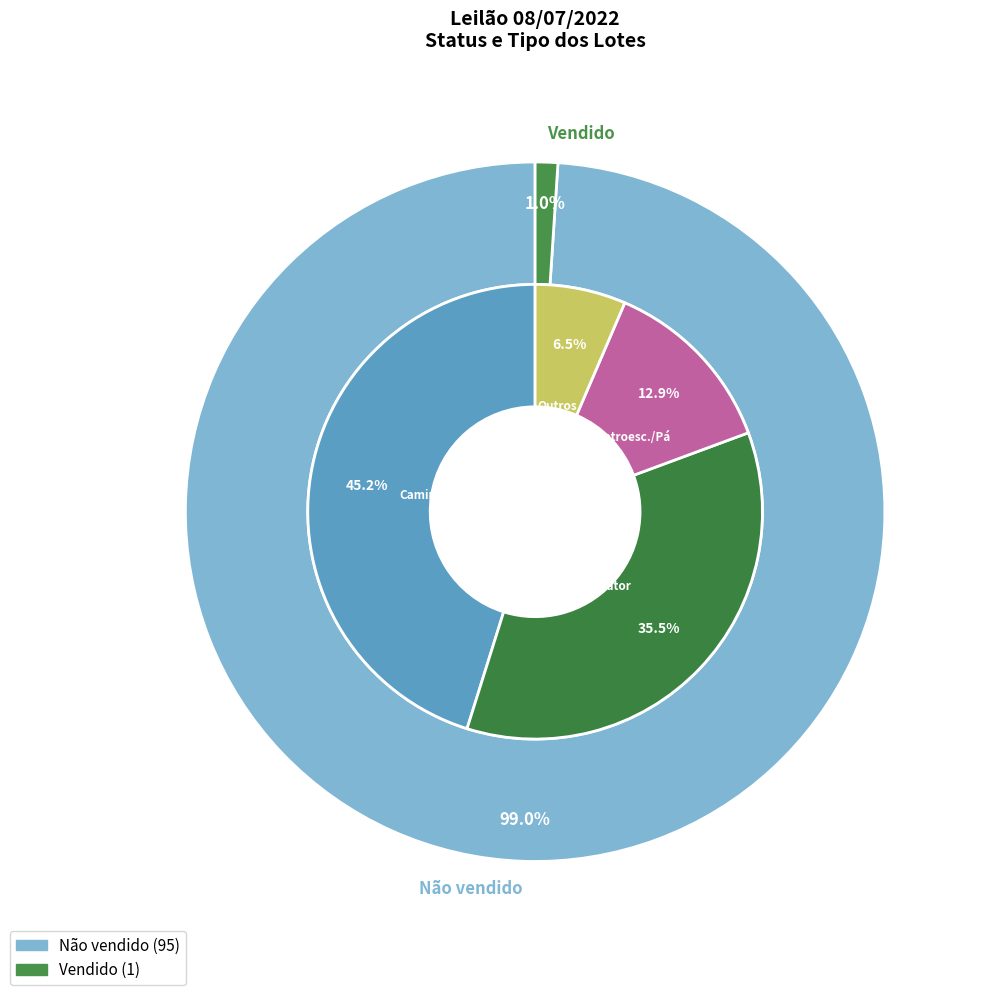

Count the number of slices in the pie.

2